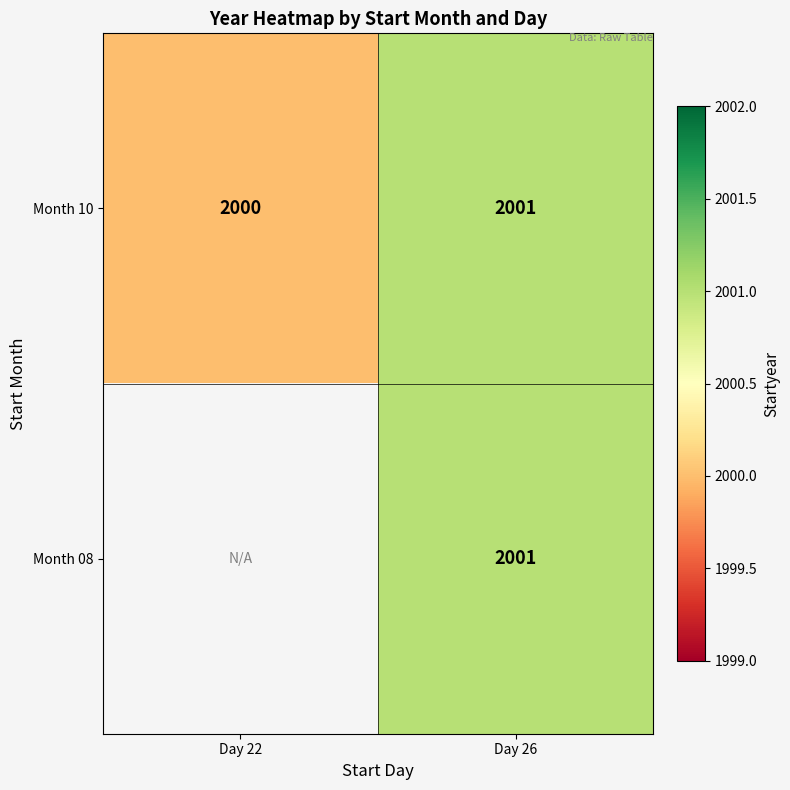

The Month 10 series shows 1078 at Day 22. True or false?

False